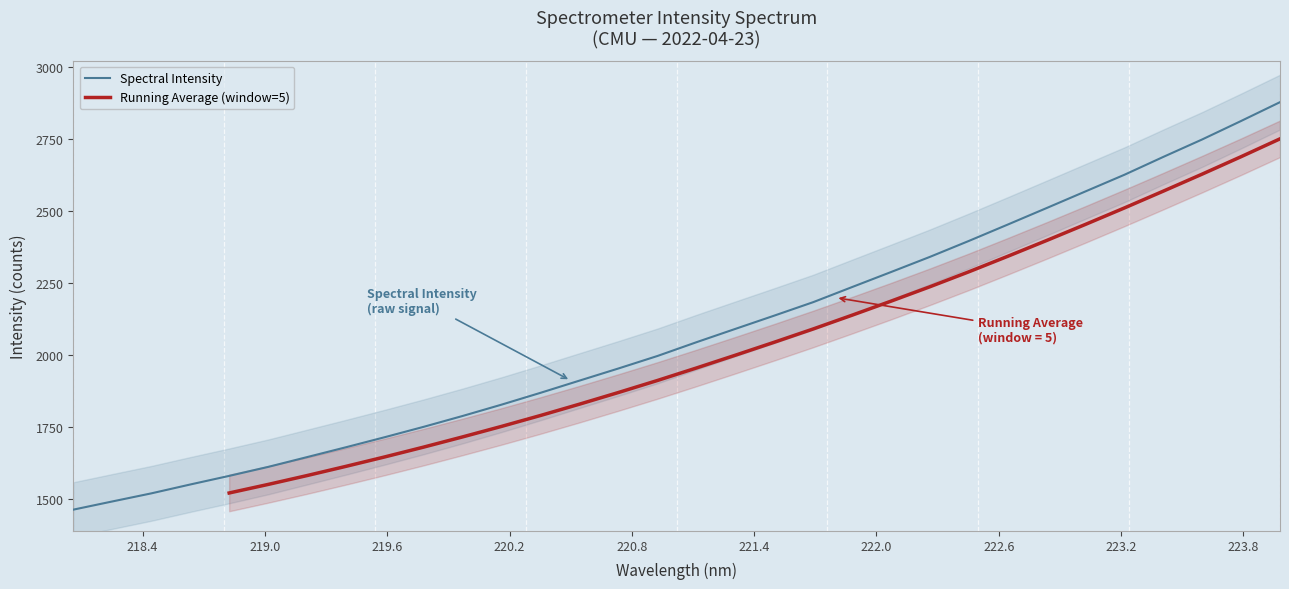

What is the maximum value shown in the chart?

2878.7